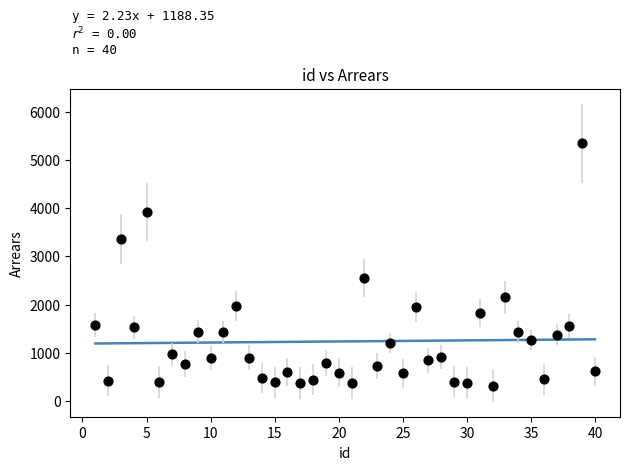

What is the range of Y values (max minus min)?

5033